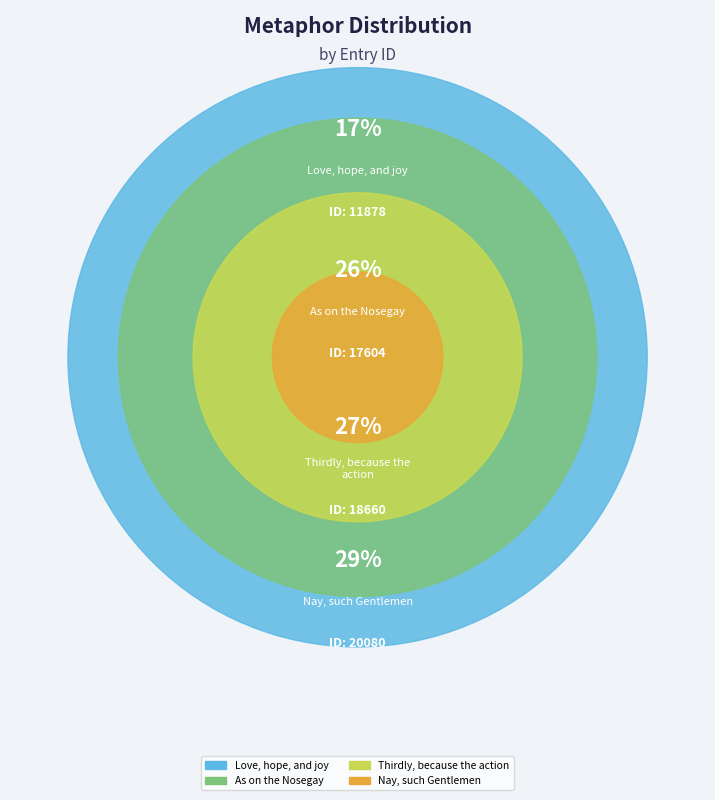

How much of the chart is everything except Love, hope, and joy?

82.6%